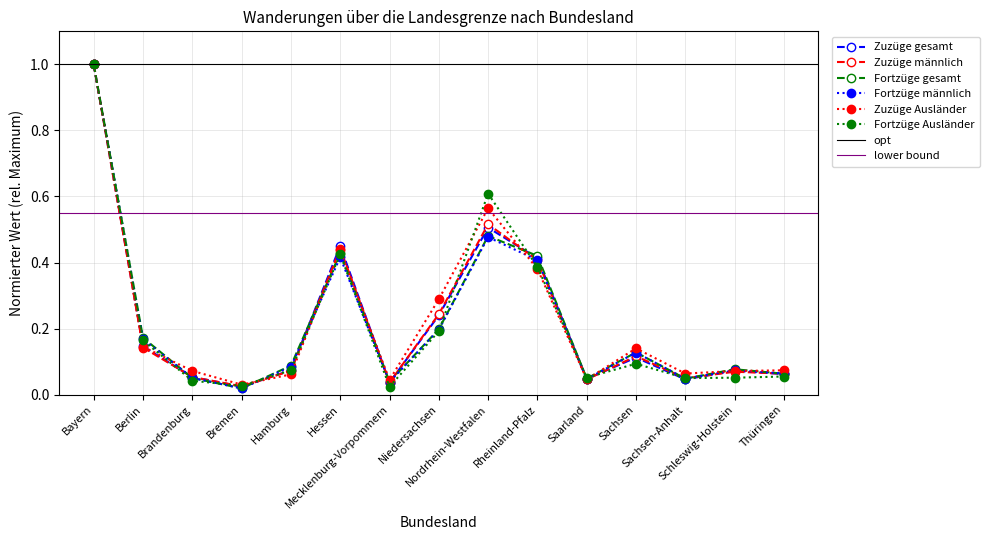

How many lines are shown in the chart?

6